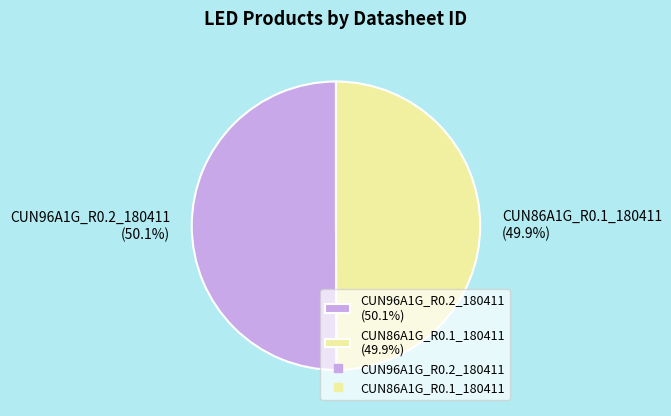

How many slices are in this pie chart?

2